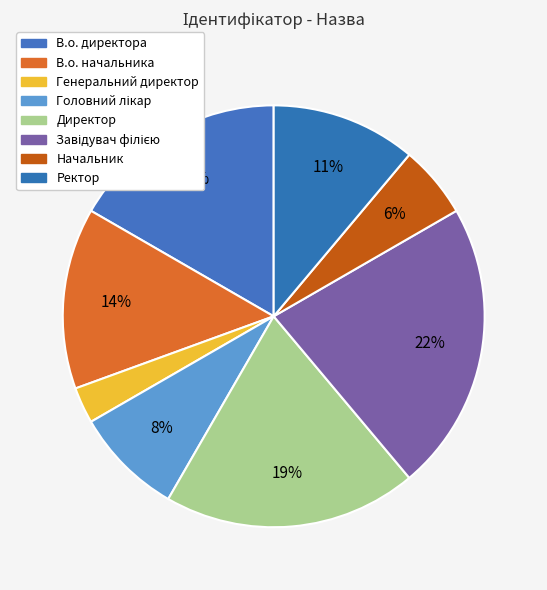

To the nearest percent, what is the combined percentage of Завідувач філією and В.о. начальника?

36%